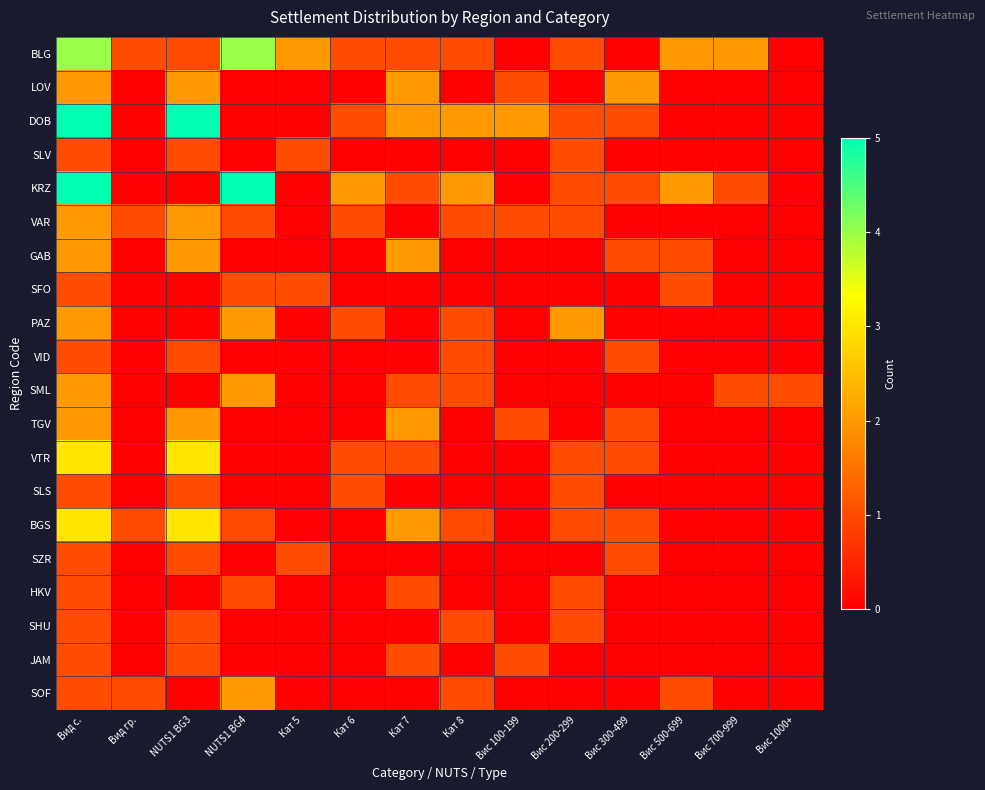

Between Вис 1000+ and Вис 100-199, which is larger?

Вис 1000+